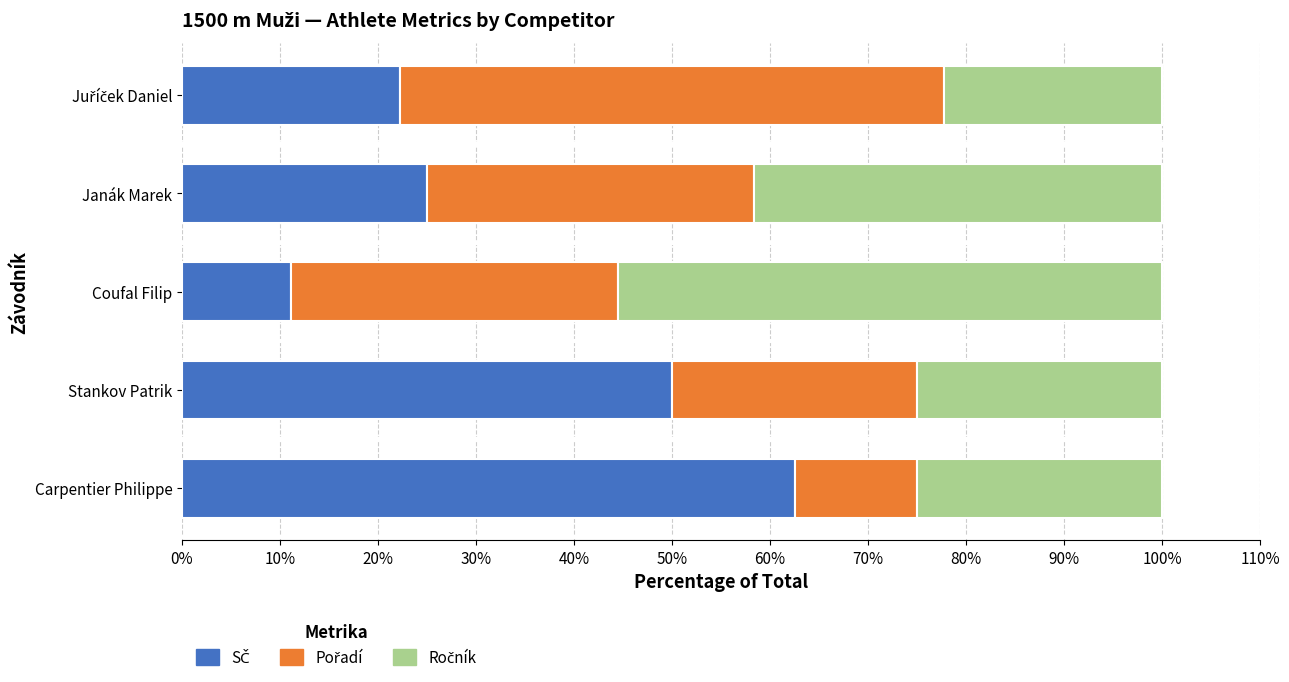

What is the total value across all series at Janák Marek?

100.0